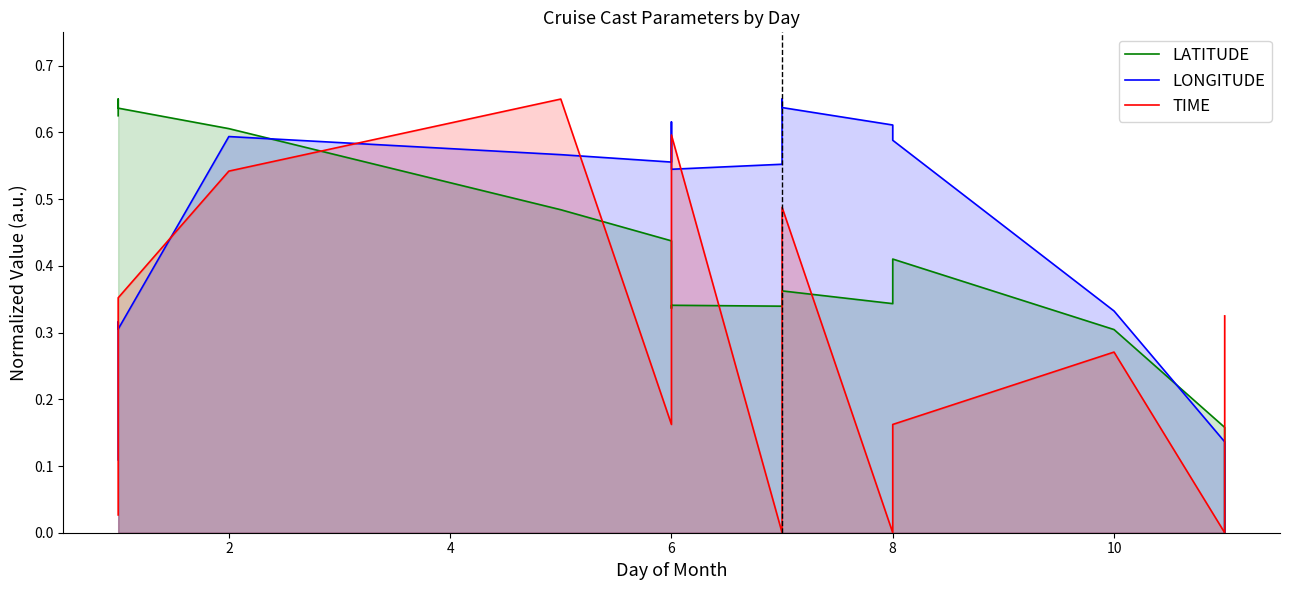

How many distinct data groups are displayed?

3